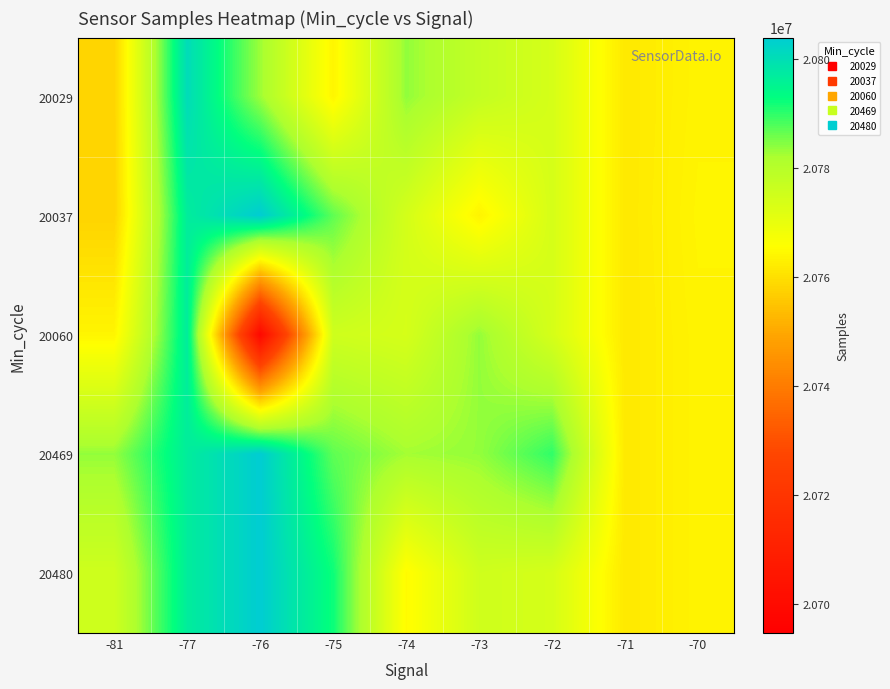

List the series in order of their peak value, lowest first.

20060, 20029, 20037, 20469, 20480